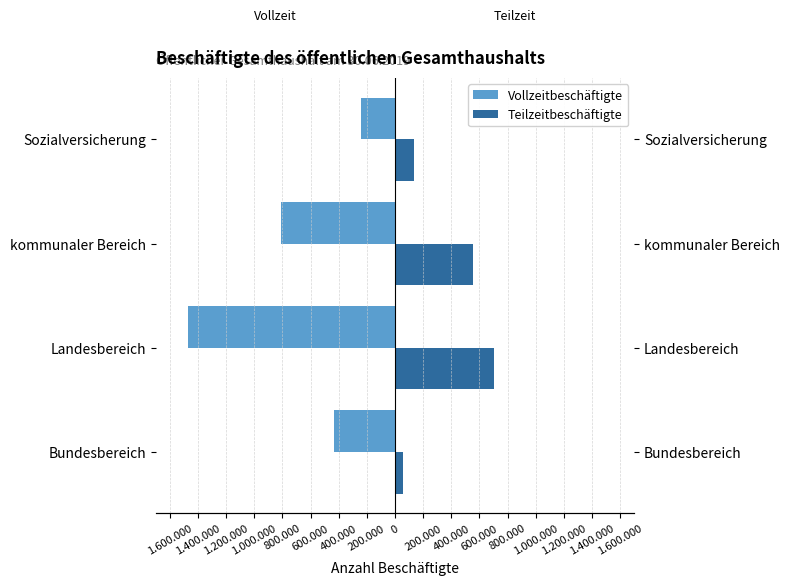

Reading left to right, transcribe all the data shown in this chart.

Vollzeitbeschäftigte: -431135	-1469790	-806925	-241730
Teilzeitbeschäftigte: 54160	702650	555970	137675